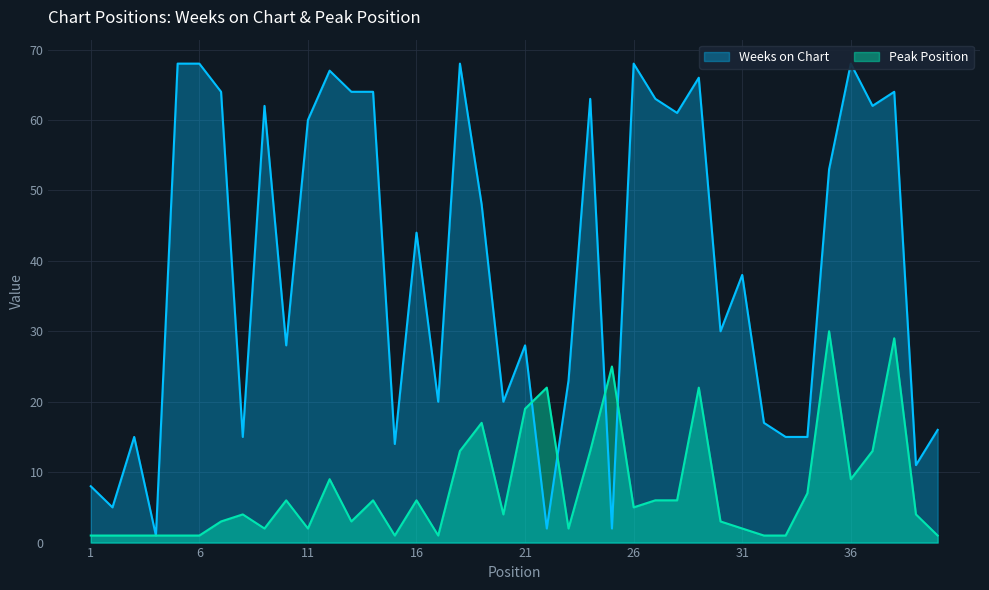

Reading left to right, what are all the values shown in this chart?

Weeks on Chart: 1=8	2=5	3=15	4=1	5=68	6=68	7=64	8=15	9=62	10=28	11=60	12=67	13=64	14=64	15=14	16=44	17=20	18=68	19=48	20=20	21=28	22=2	23=23	24=63	25=2	26=68	27=63	28=61	29=66	30=30	31=38	32=17	33=15	34=15	35=53	36=68	37=62	38=64	39=11	40=16
Peak Position: 1=1	2=1	3=1	4=1	5=1	6=1	7=3	8=4	9=2	10=6	11=2	12=9	13=3	14=6	15=1	16=6	17=1	18=13	19=17	20=4	21=19	22=22	23=2	24=13	25=25	26=5	27=6	28=6	29=22	30=3	31=2	32=1	33=1	34=7	35=30	36=9	37=13	38=29	39=4	40=1